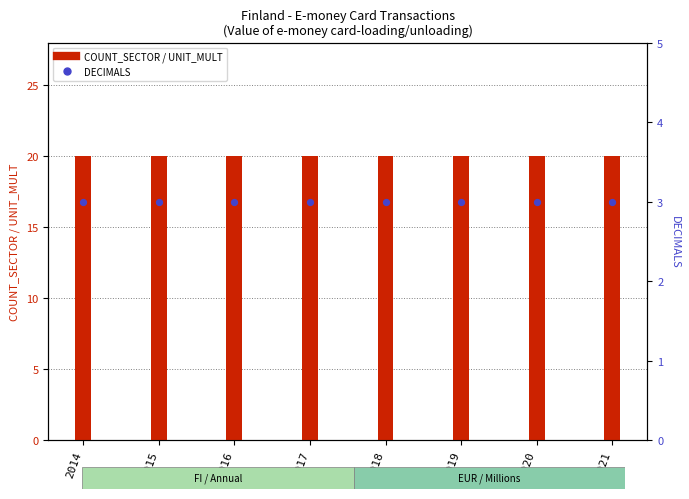

What are all the series names shown in the legend?

COUNT_SECTOR, UNIT_MULT, DECIMALS